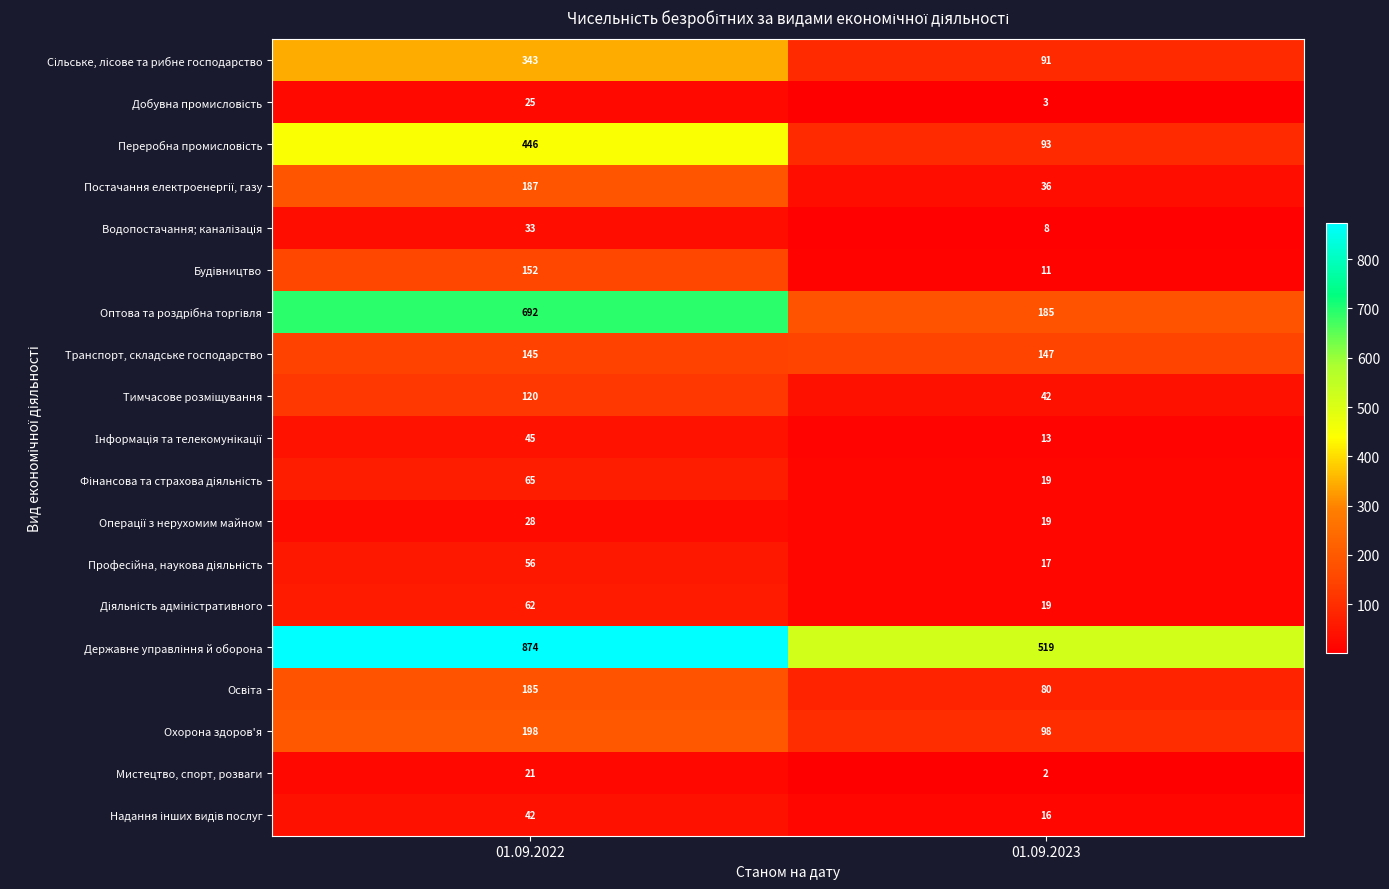

Count the number of data series in this chart.

19